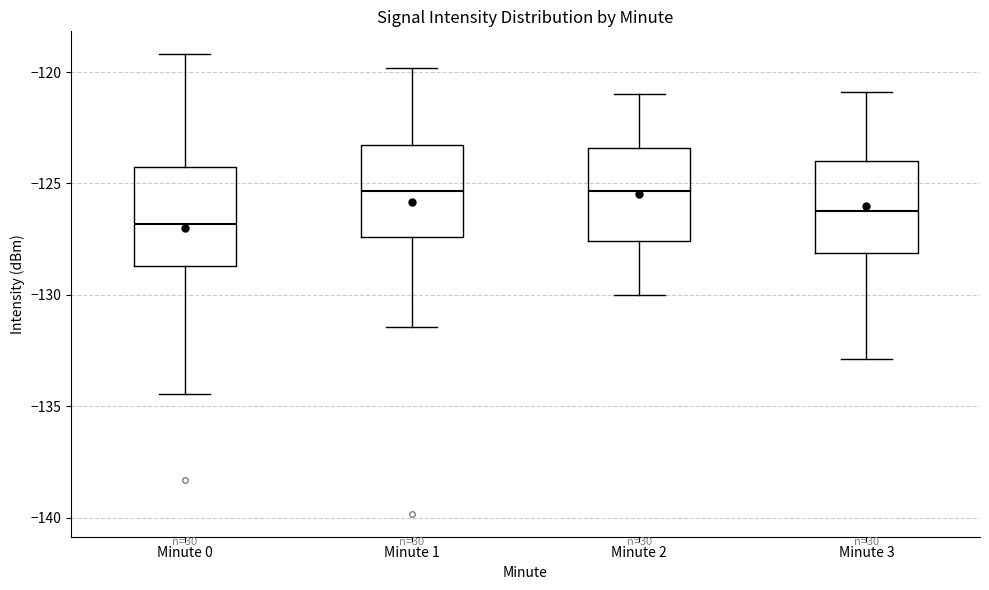

Reading left to right, read every box against the y-axis: the position of its median line, the range the box covers, and the ends of its whiskers. The values are not printed on the chart, so give them approximately, as read against the axis.

Minute 0: median -127.0, box -128.5 to -124.5, whiskers -134.5 to -119.0
Minute 1: median -125.5, box -127.5 to -123.5, whiskers -131.5 to -120.0
Minute 2: median -125.5, box -127.5 to -123.5, whiskers -130.0 to -121.0
Minute 3: median -126.0, box -128.0 to -124.0, whiskers -133.0 to -121.0